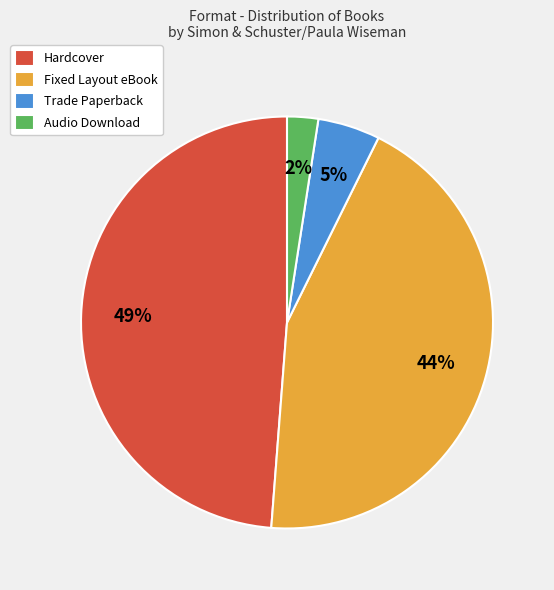

What is the ratio of the value at Hardcover to the value at Fixed Layout eBook?

1.1